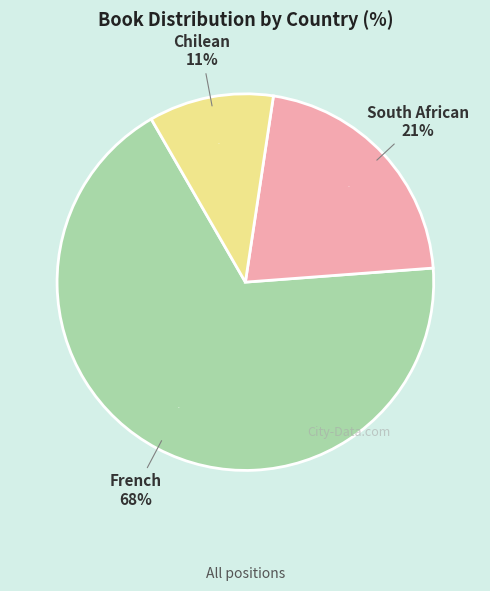

What is the total percentage of French and South African?

89.3%